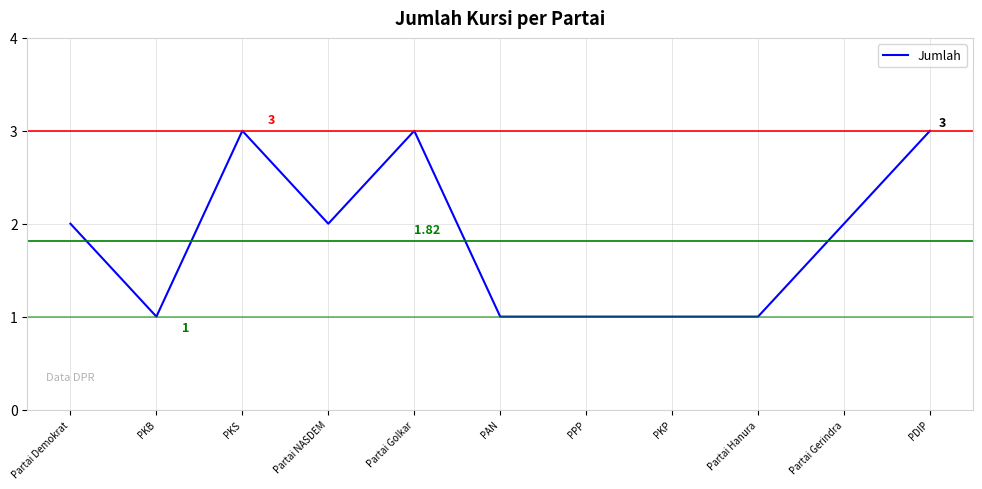

How many values are below 2?

5